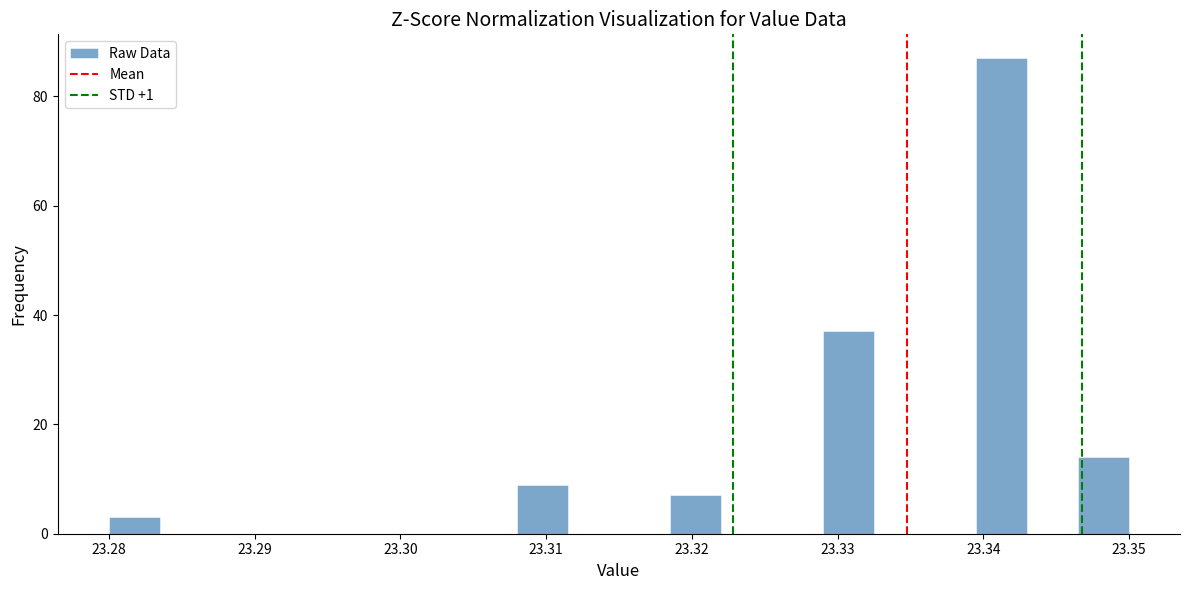

Read against the x-axis, roughly where is the centre of the tallest bar?

23.341